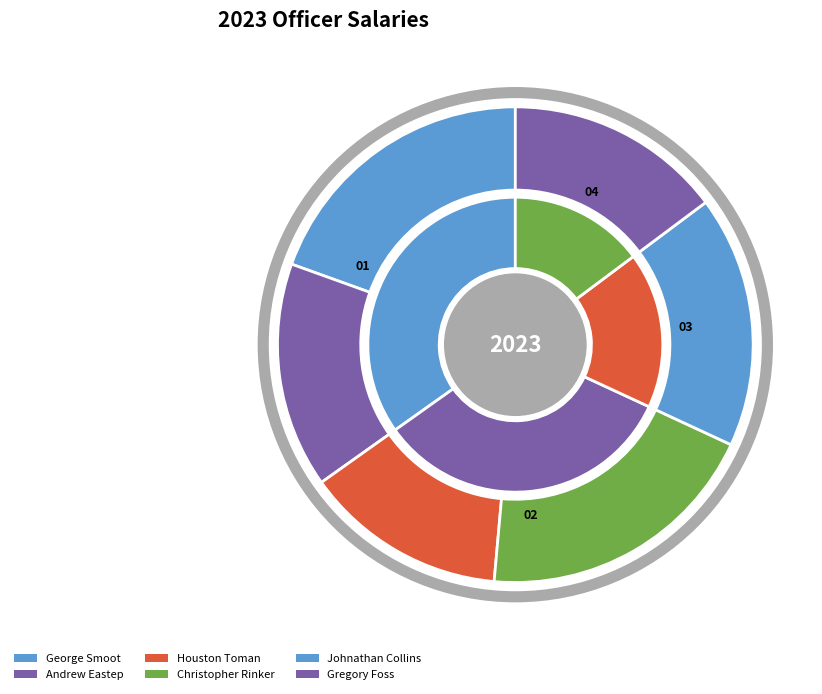

Is there any slice that represents more than half of the pie?

No